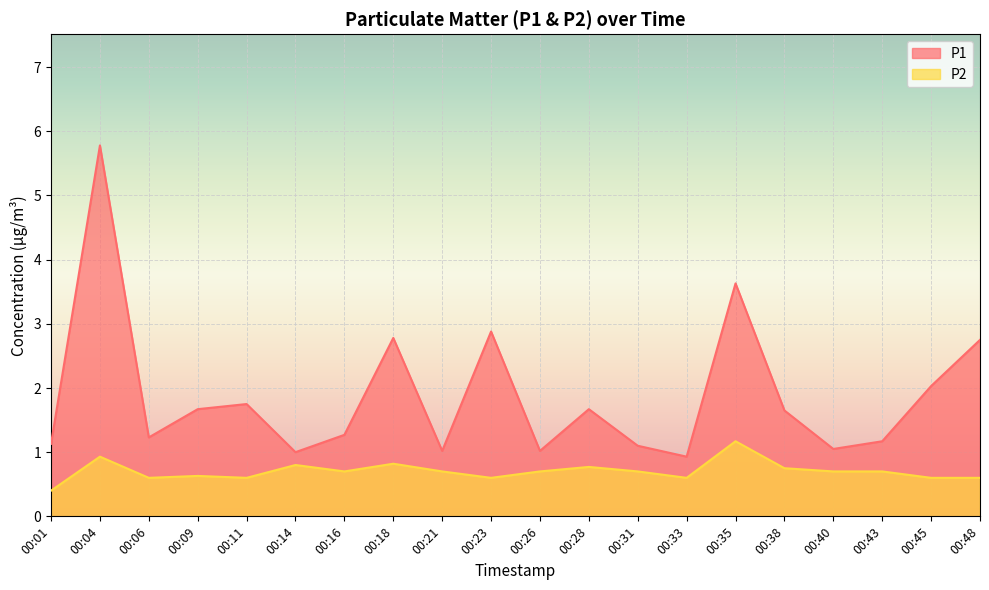

Reading left to right, list all the values displayed in this chart.

P1: 00:01=1.1	00:04=5.8	00:06=1.2	00:09=1.7	00:11=1.8	00:14=1.0	00:16=1.3	00:18=2.8	00:21=1.0	00:23=2.9	00:26=1.0	00:28=1.7	00:31=1.1	00:33=0.9	00:35=3.6	00:38=1.6	00:40=1.1	00:43=1.2	00:45=2.0	00:48=2.8
P2: 00:01=0.4	00:04=0.9	00:06=0.6	00:09=0.6	00:11=0.6	00:14=0.8	00:16=0.7	00:18=0.8	00:21=0.7	00:23=0.6	00:26=0.7	00:28=0.8	00:31=0.7	00:33=0.6	00:35=1.2	00:38=0.8	00:40=0.7	00:43=0.7	00:45=0.6	00:48=0.6